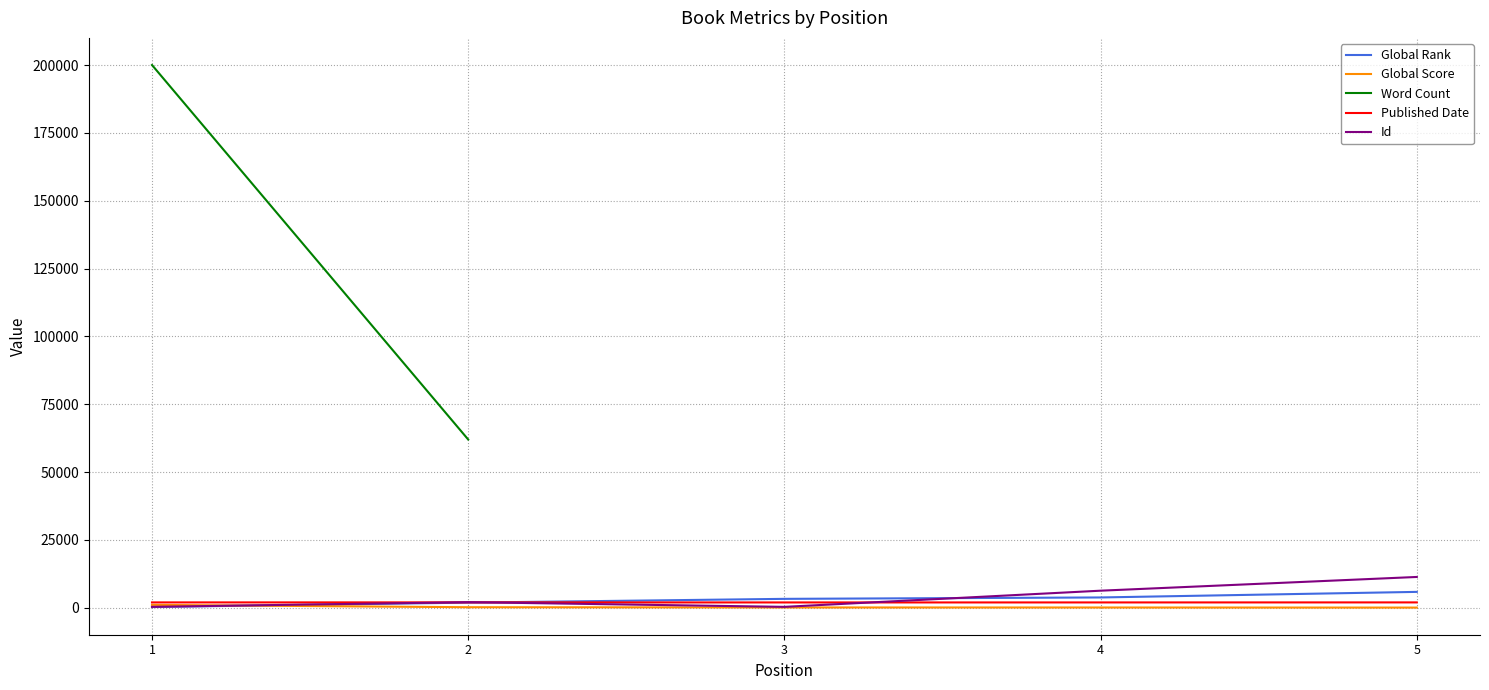

What is the value of the Global Score point at the 2nd from the left?

203.0